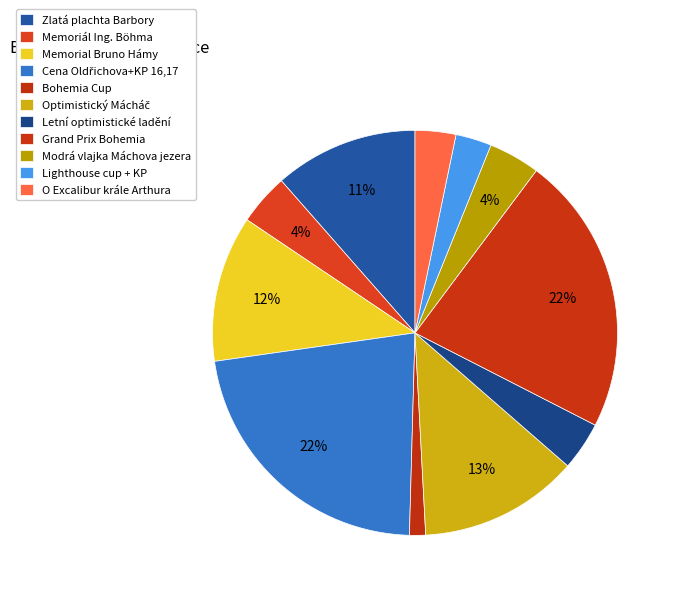

To the nearest percent, what is the difference between the largest and smallest slice percentages?

21%